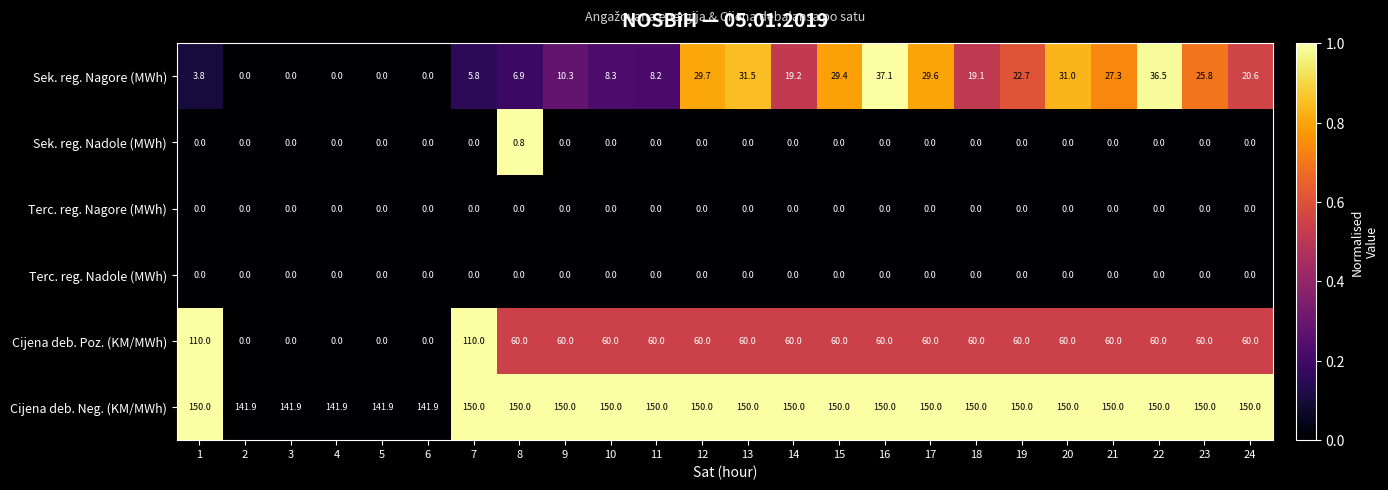

At which category is the sum across all series the highest?

7